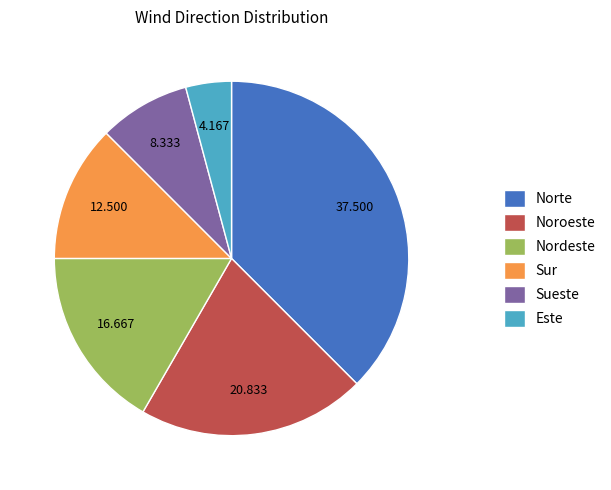

Which category has the smallest portion of the pie?

Este